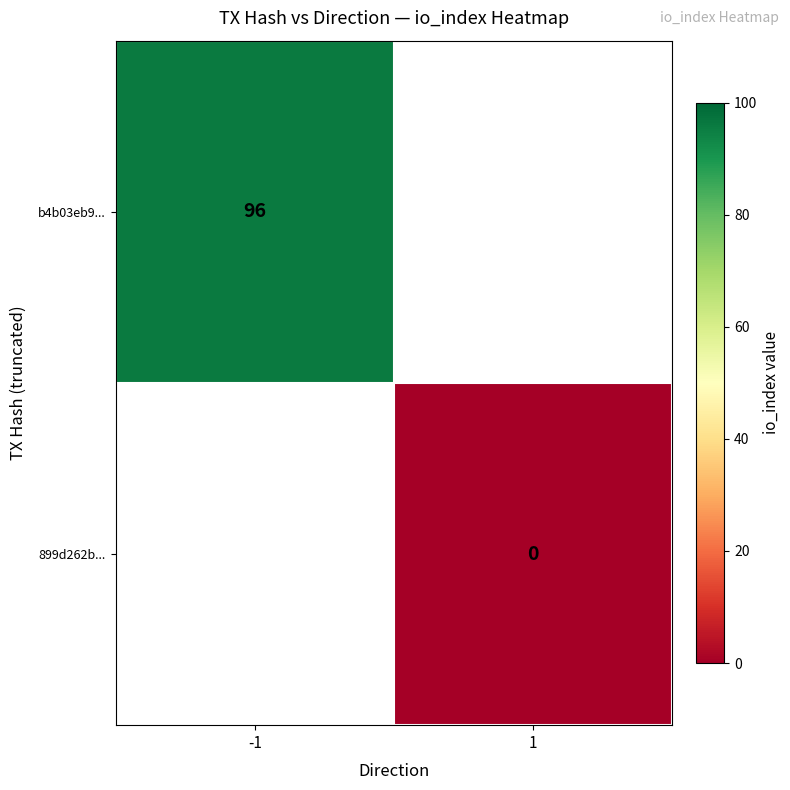

Is the value of 899d262b... at 1 greater than the value of b4b03eb9... at -1?

No